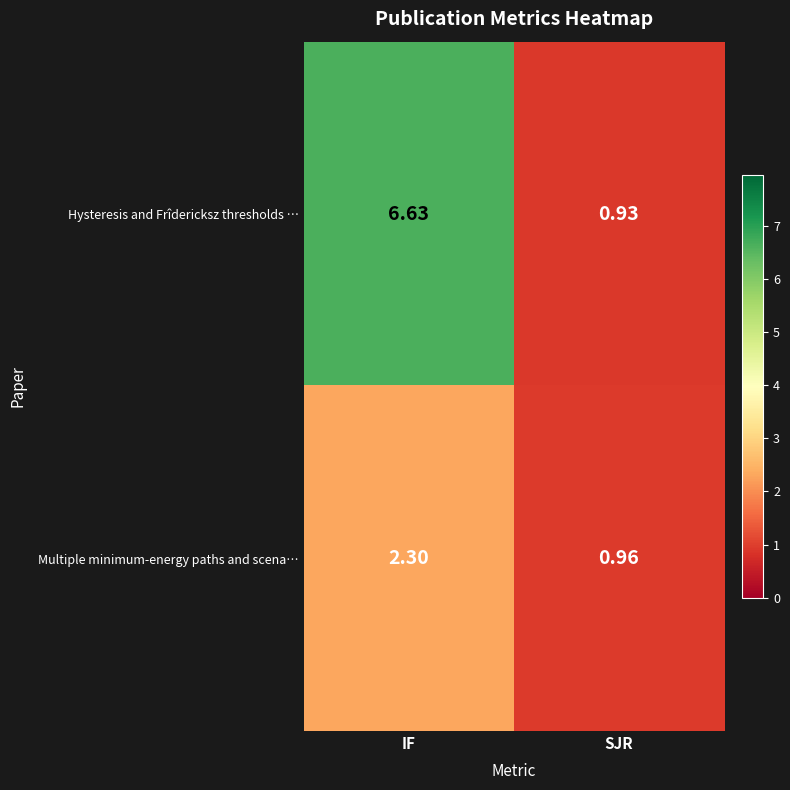

Where is Hysteresis and Frîdericksz thresholds … nearest to the value 3?

SJR